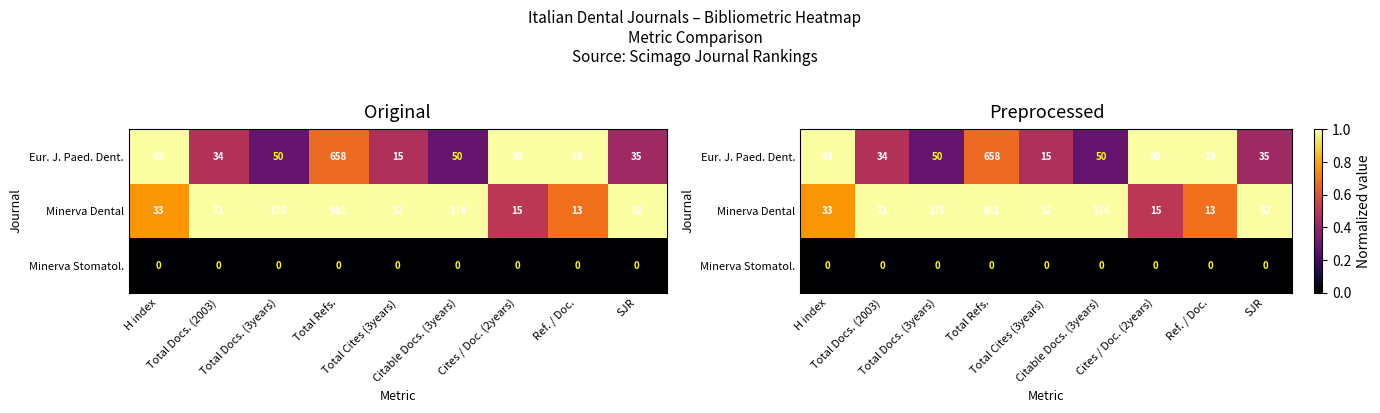

Which category has the lowest value in the Minerva Stomatol. series?

H index